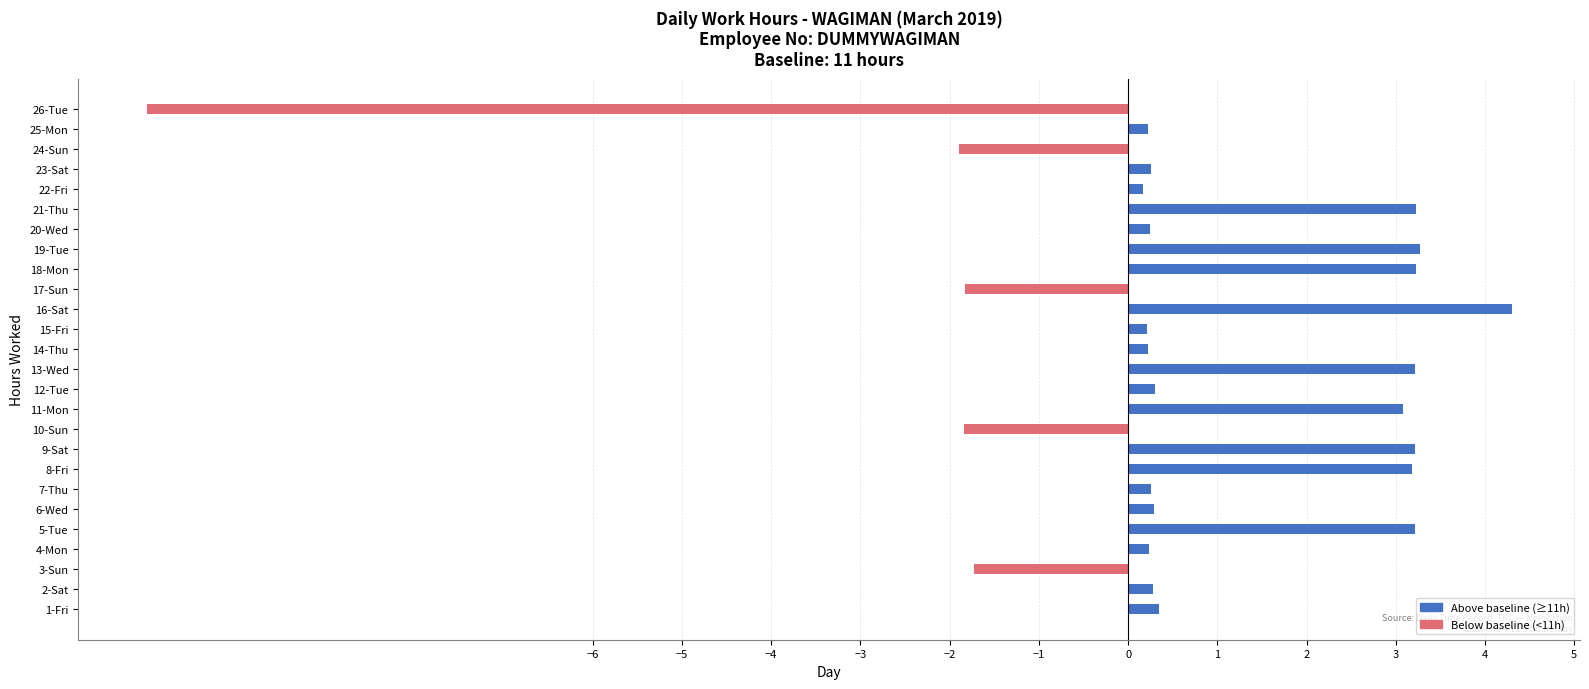

What is the change in value from 19-Tue to 24-Sun?

-5.2